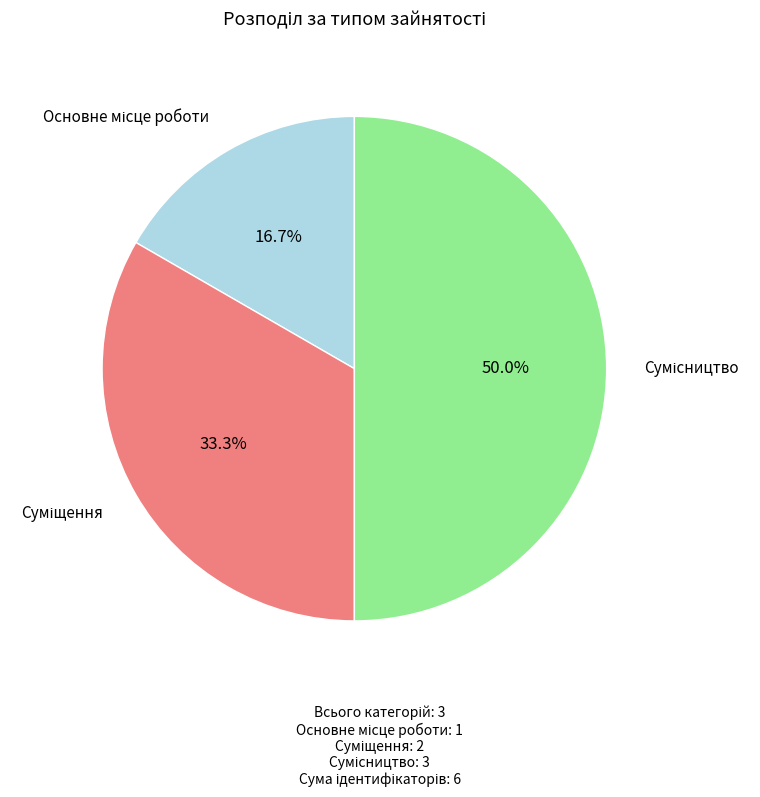

Count the number of slices in the pie.

3